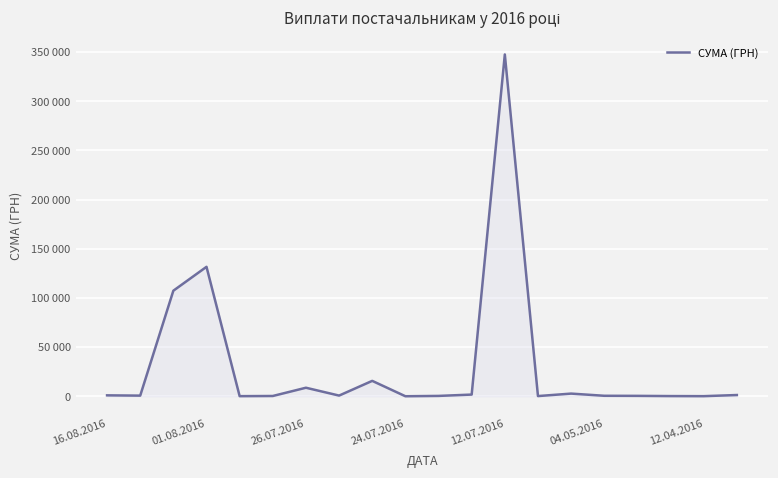

Is this an area chart (filled region under the line)?

Yes